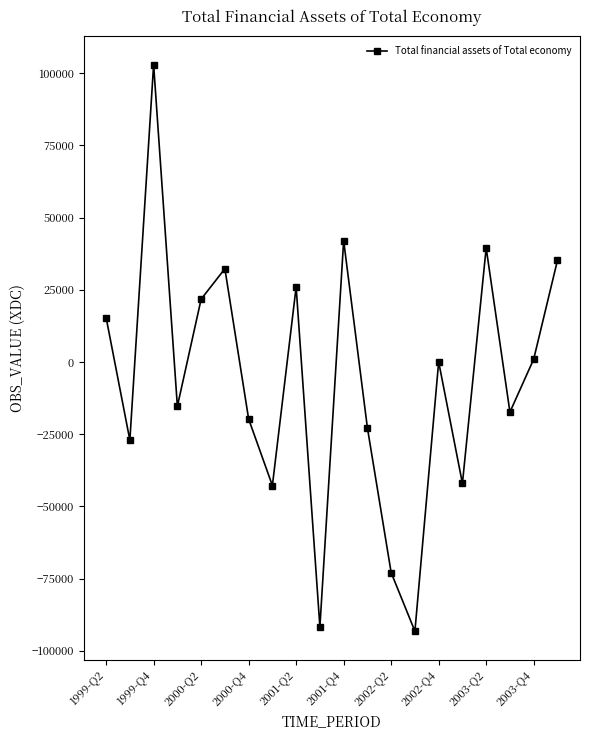

True or false: there are more than 2 points higher than both neighbors.

True